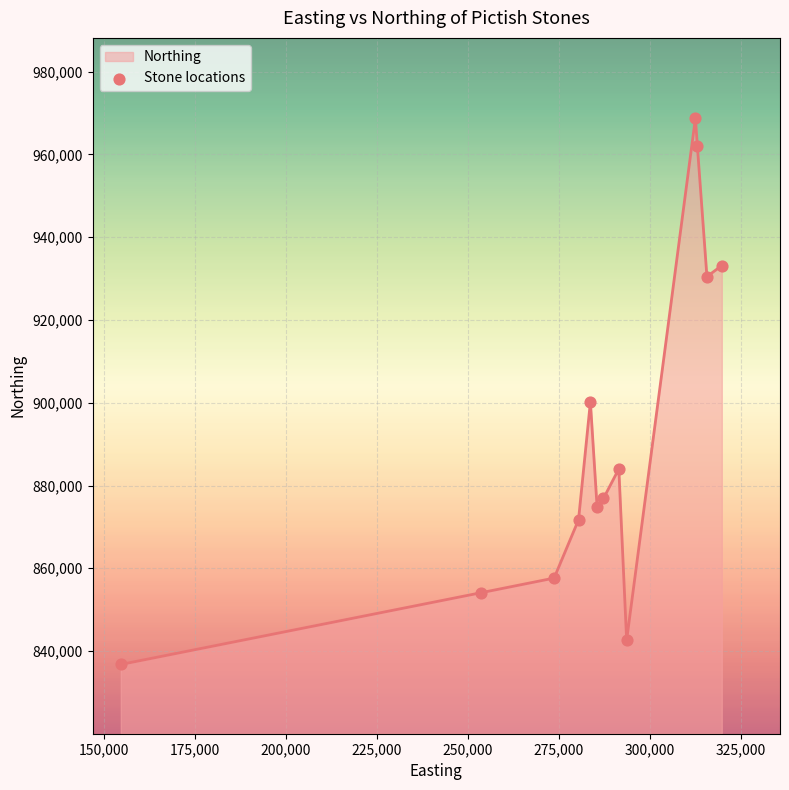

What is the difference between the maximum and minimum values?

132038